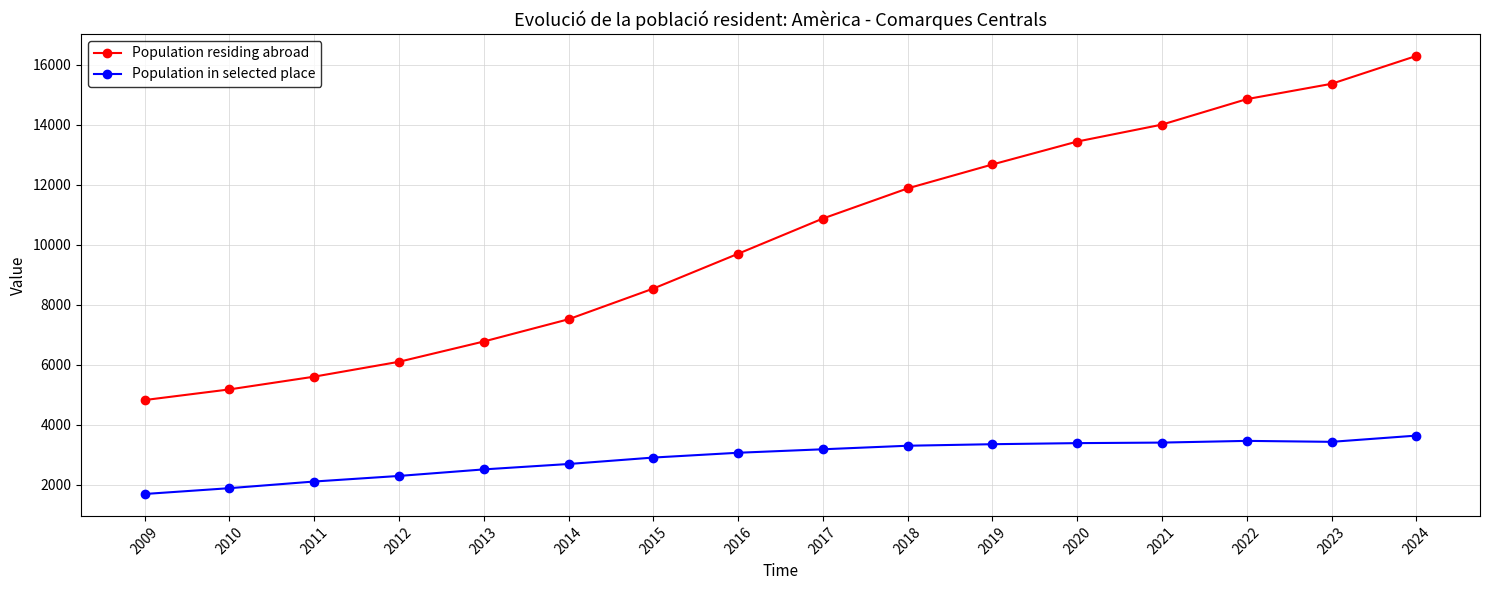

How many lines are shown in the chart?

2